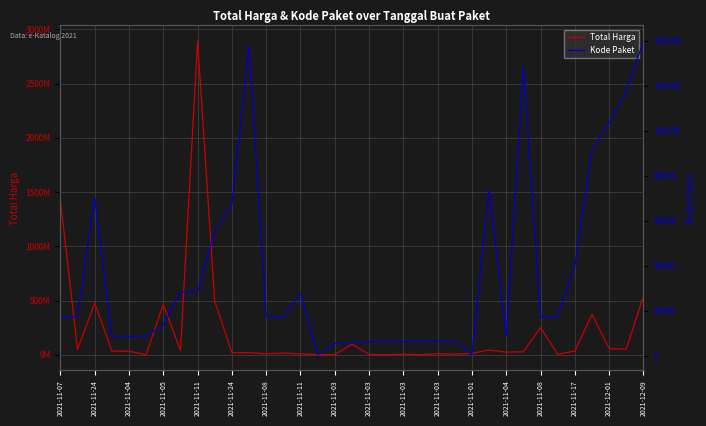

What is the difference between the Total Harga values at 2021-11-24 and 25?

5870840